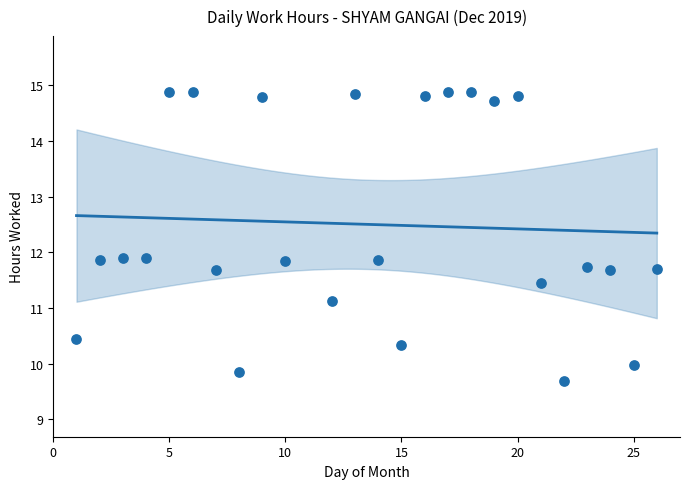

What is the range of Y values (max minus min)?

5.2